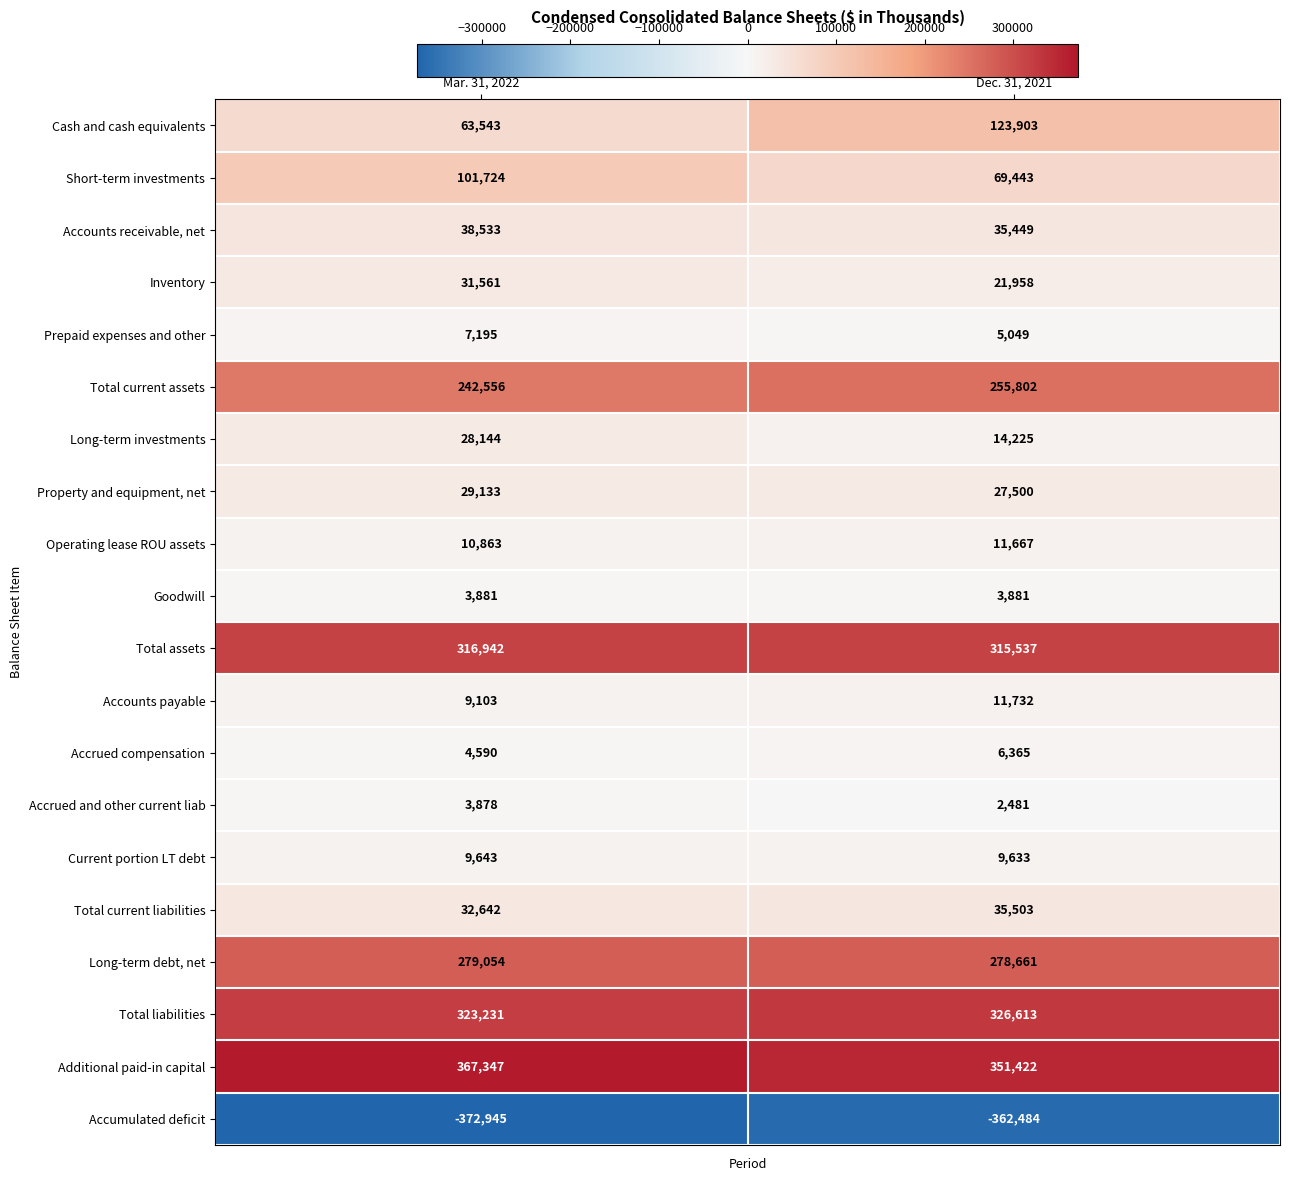

What is the difference between the Total assets values at Dec. 31, 2021 and Mar. 31, 2022?

1405